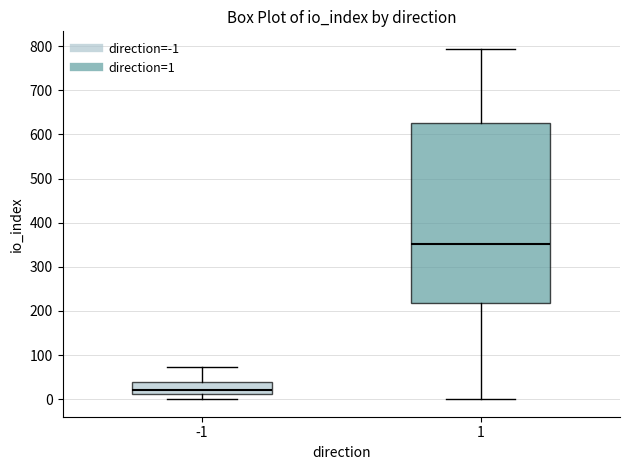

Reading left to right, read every box against the y-axis: the position of its median line, the range the box covers, and the ends of its whiskers. The values are not printed on the chart, so give them approximately, as read against the axis.

-1: median 20, box 10 to 40, whiskers 0 to 70
1: median 350, box 220 to 630, whiskers 0 to 790